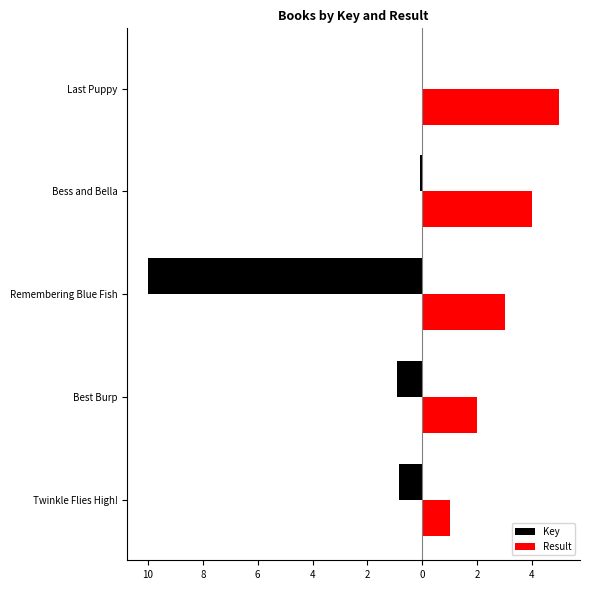

What is the difference between the maximum and minimum values in the Key series?

10.0